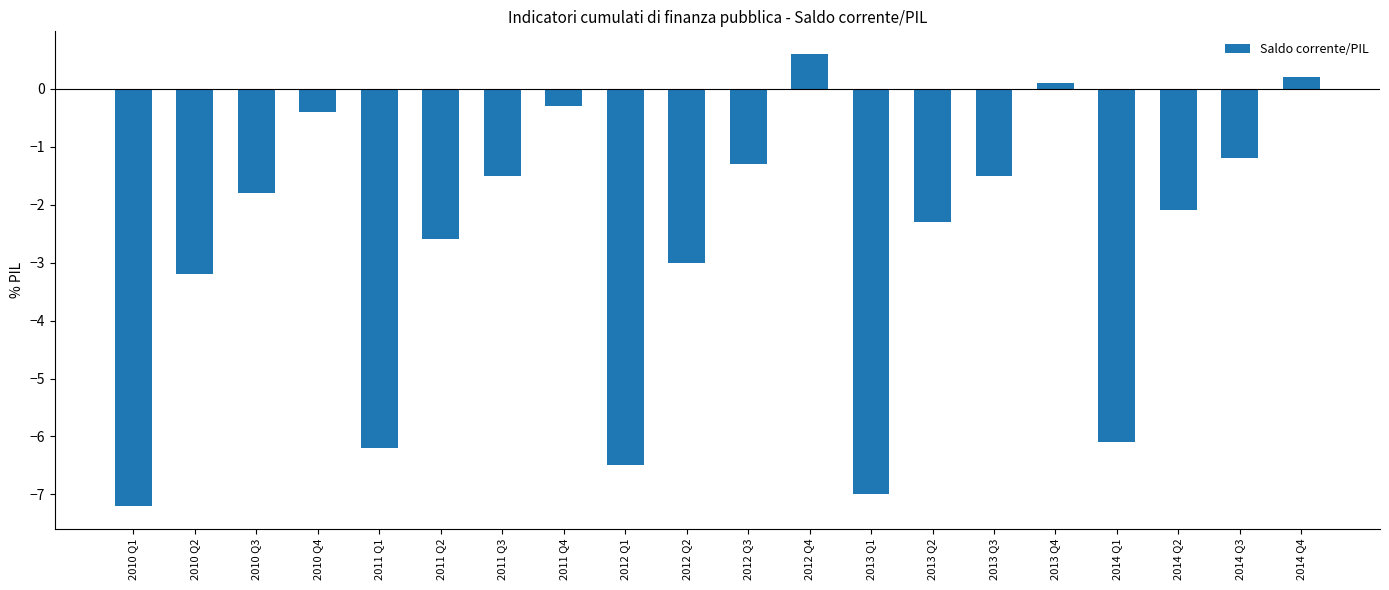

What is the change in value from 2011 Q1 to 2011 Q3?

+4.7